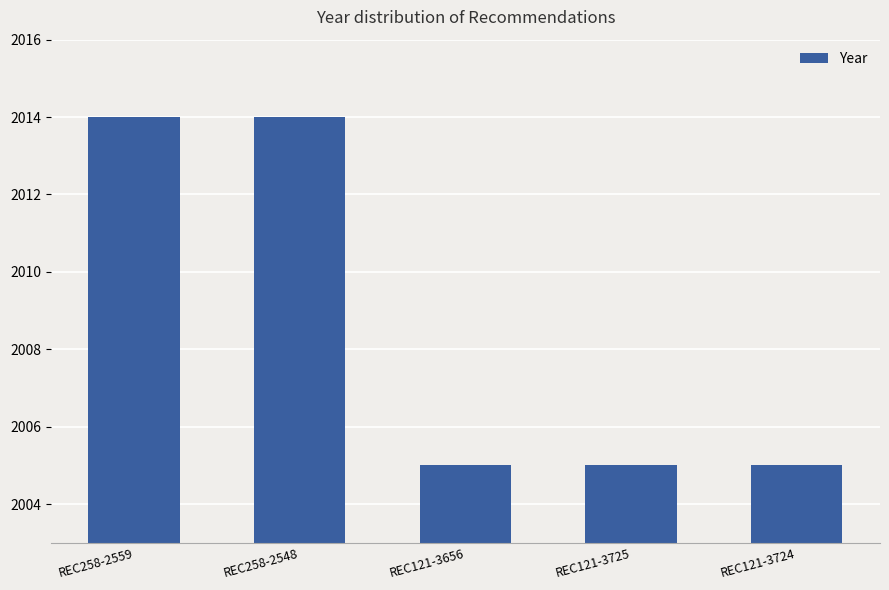

What is the value of the 5th bar from the left?

2005